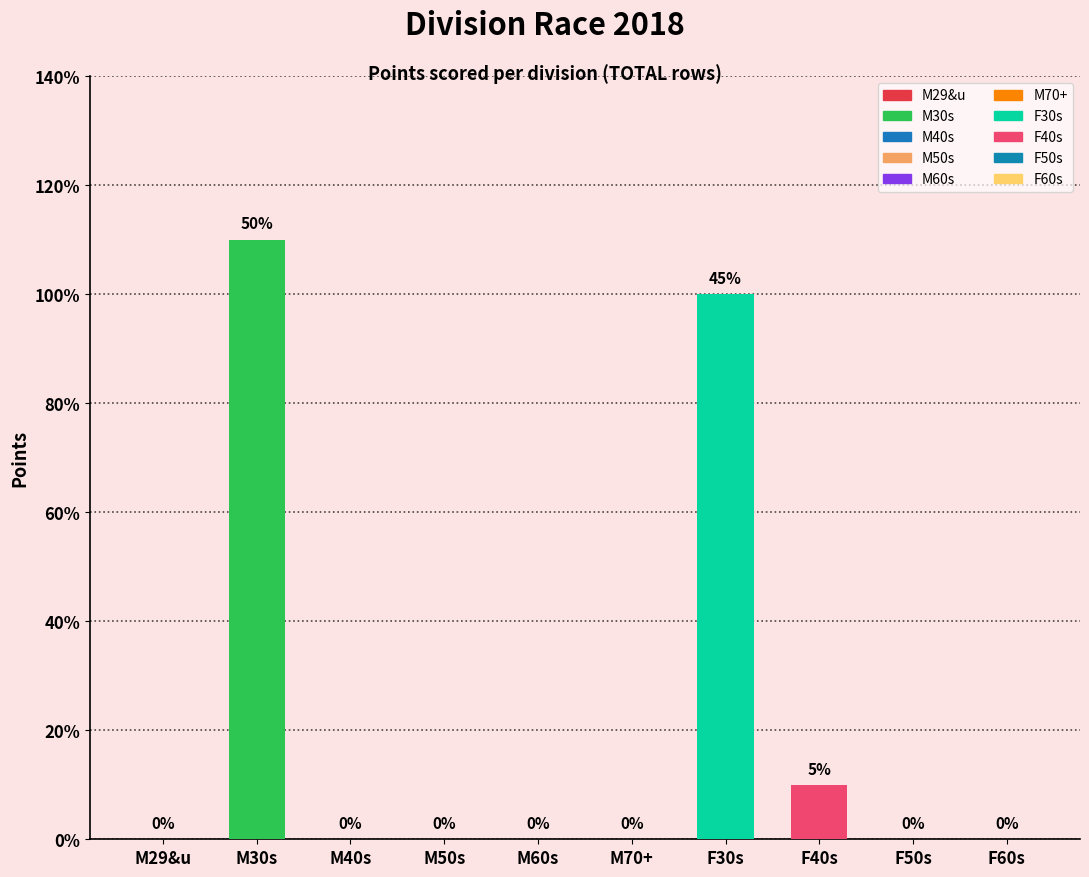

Read the value at M30s.

11